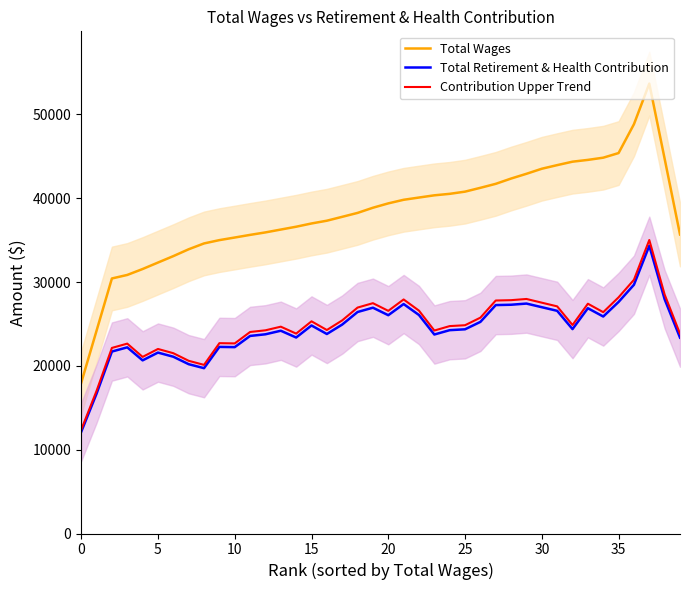

What is the minimum value for Contribution Upper Trend?

12366.9